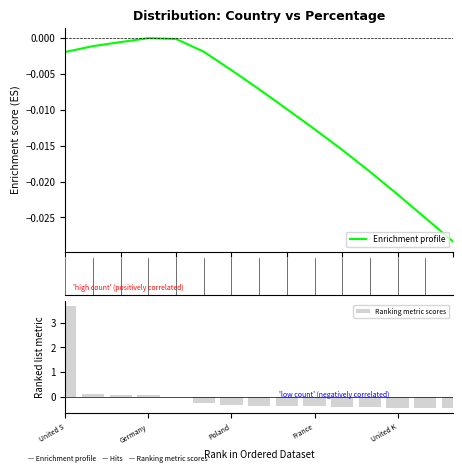

The value at France is -0.4. True or false?

True